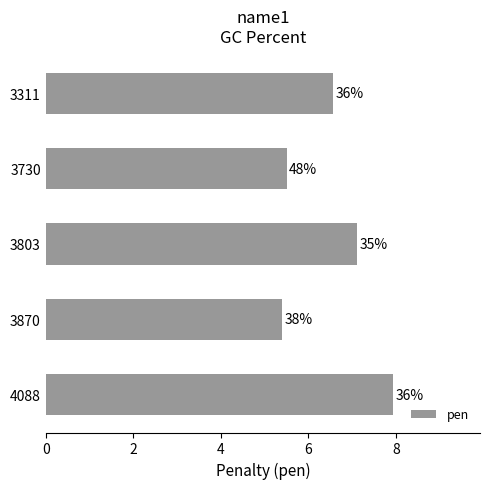

How many bars are there in total?

5